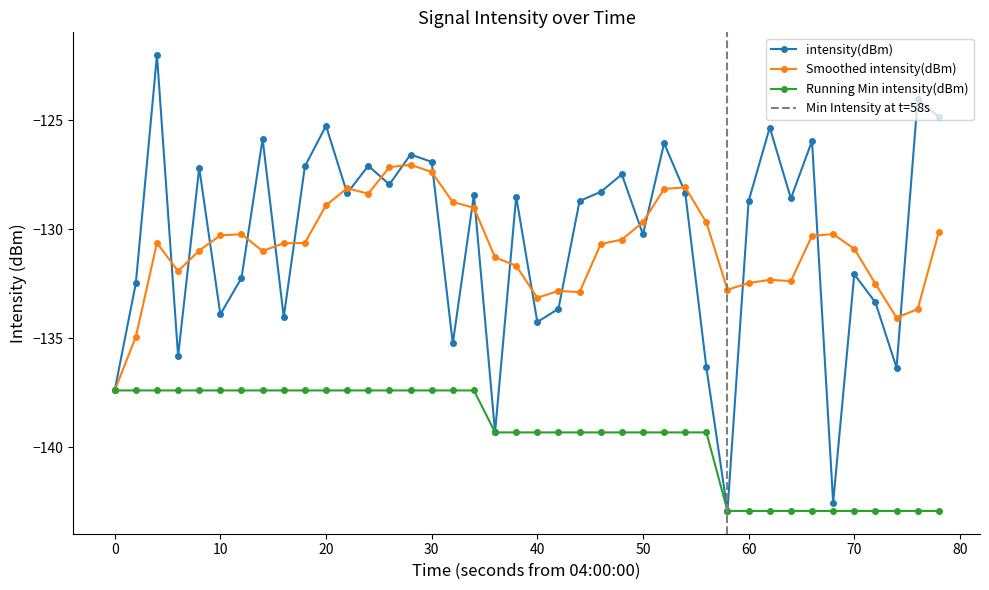

How many points are higher than both their immediate neighbors (excluding endpoints)?

14